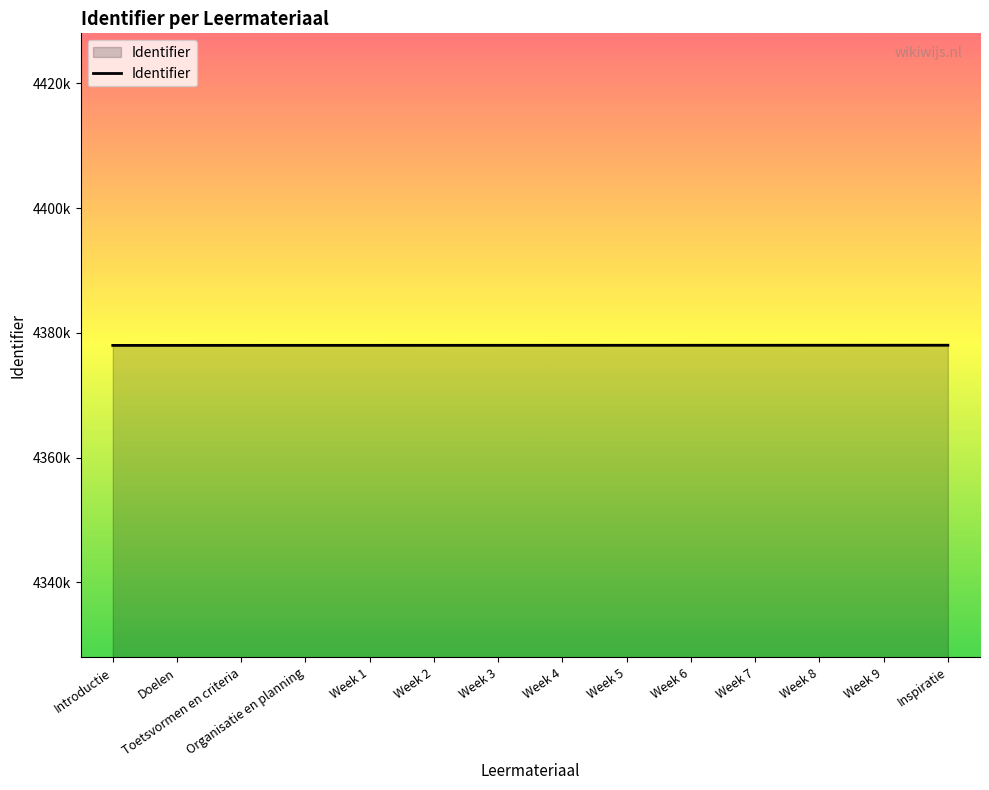

What is the value of the 10th point from the left?

4378011